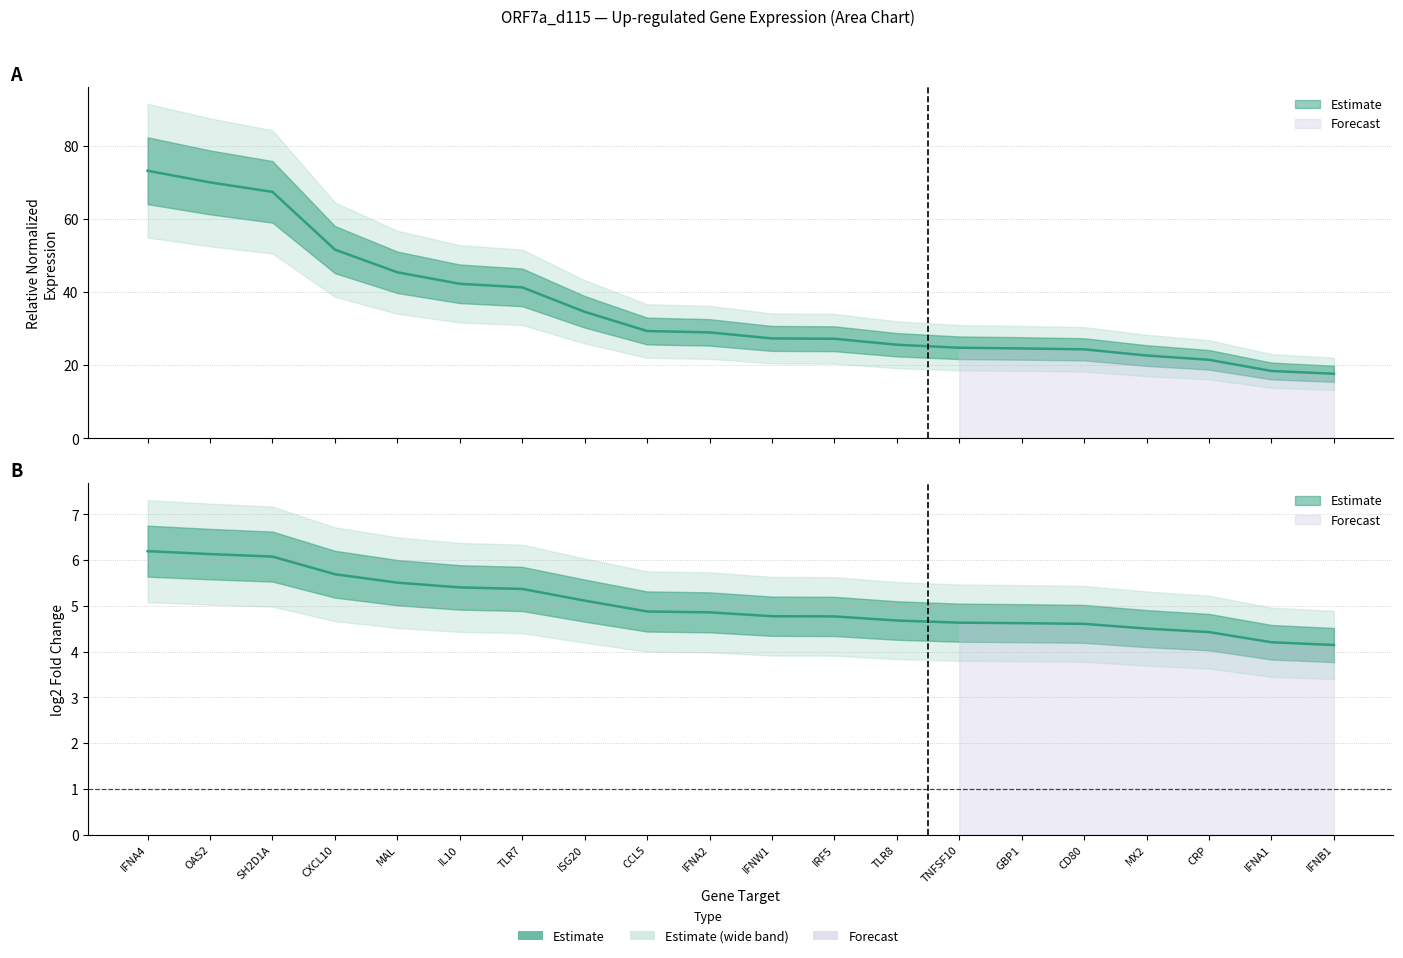

The chart shows a value of 18.4 at IFNA1. True or false?

True